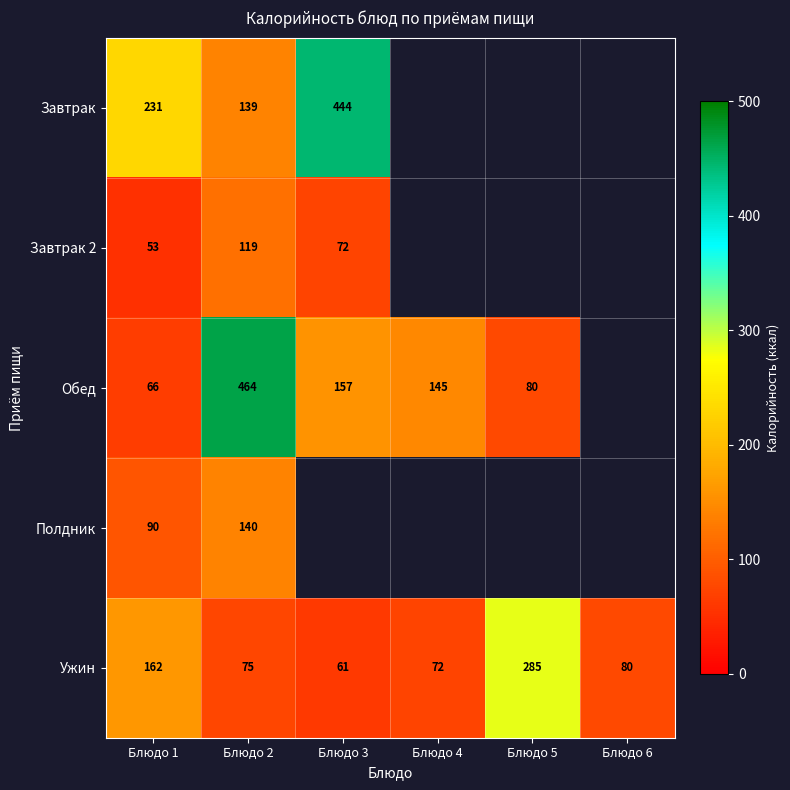

What is the lowest value of the Ужин series?

61